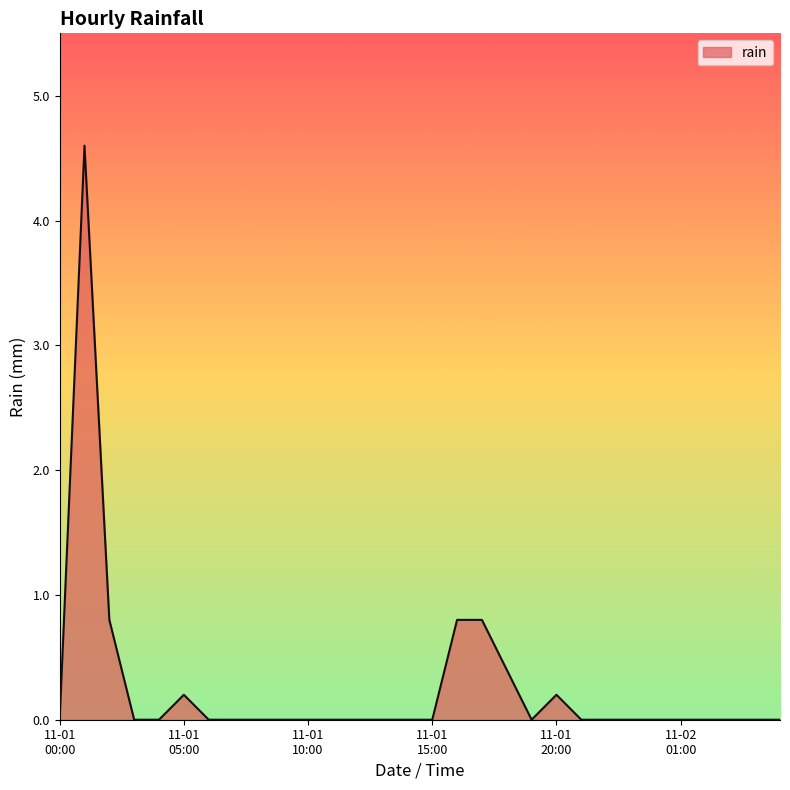

Does the chart display data point markers on the line(s)?

No